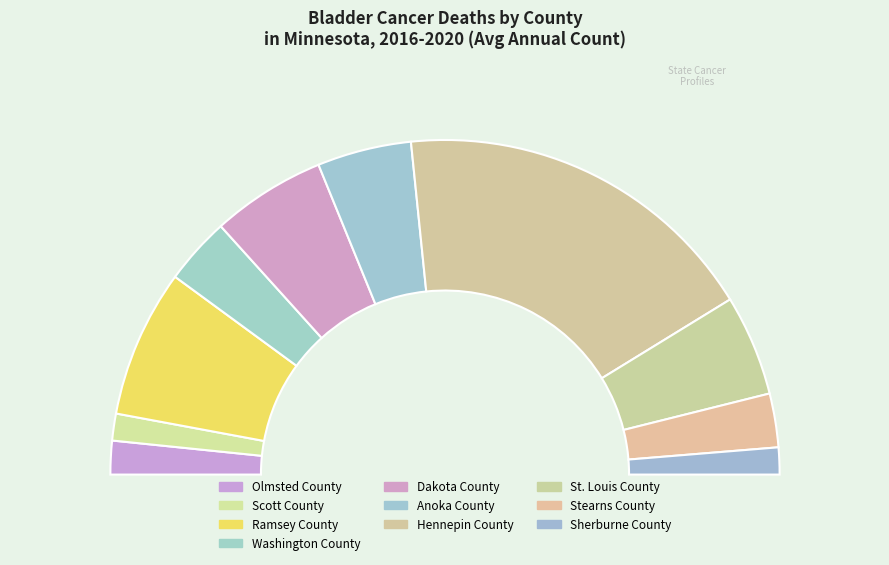

What percentage do Scott County and Washington County together represent?

9.1%